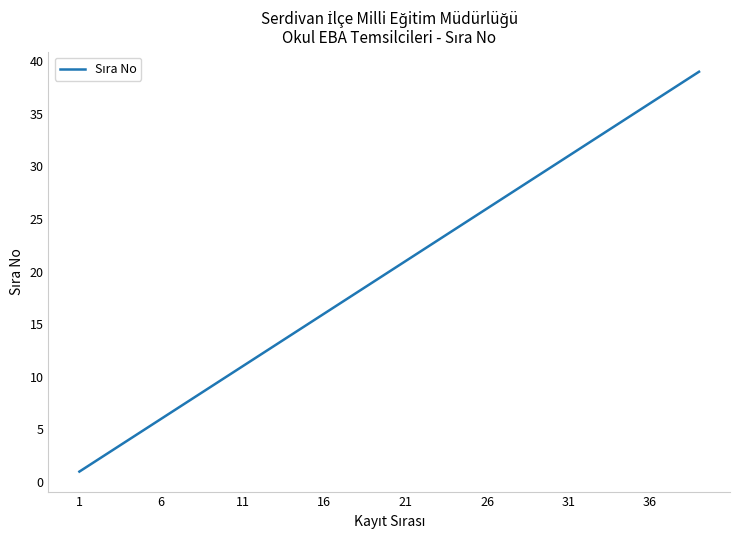

What is the difference between the maximum and minimum values?

38